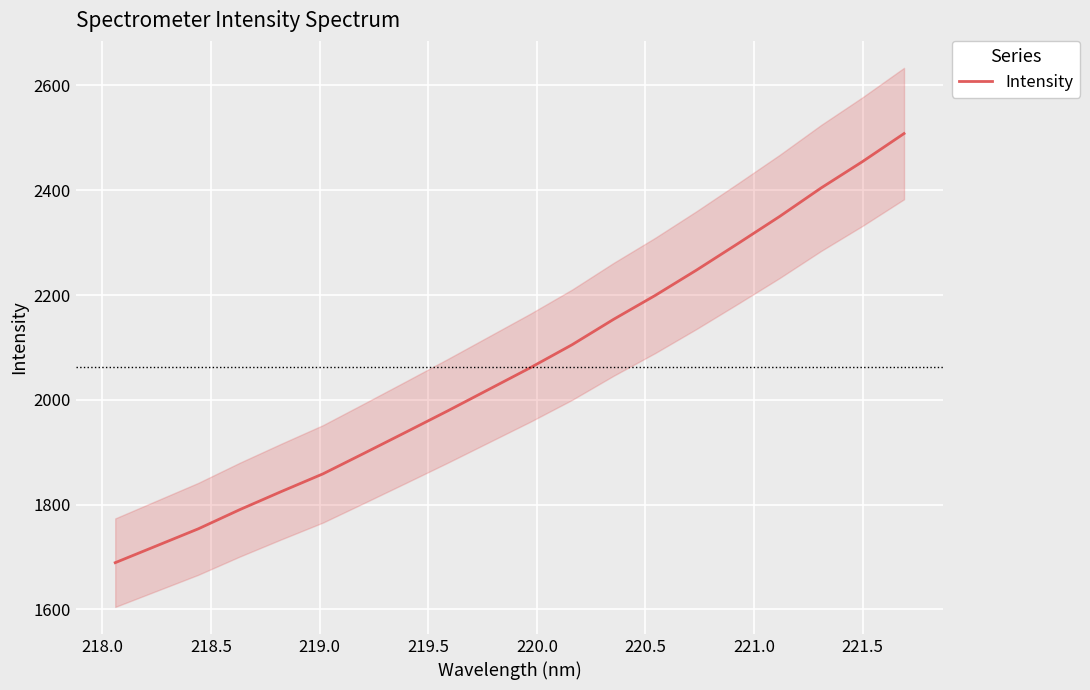

What is the maximum value shown in the chart?

2508.1